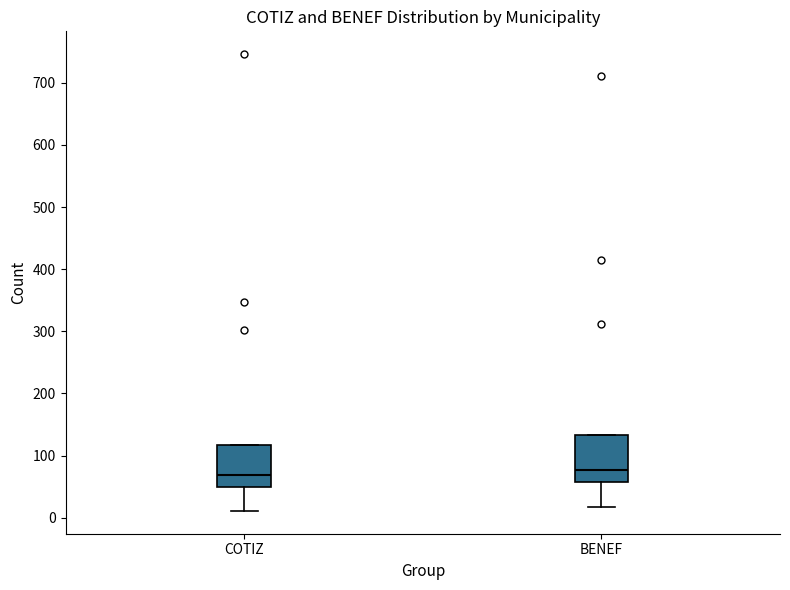

Where is the lower edge of the box for COTIZ on the y-axis? The values are not printed on the chart, so give them approximately, as read against the axis.

50